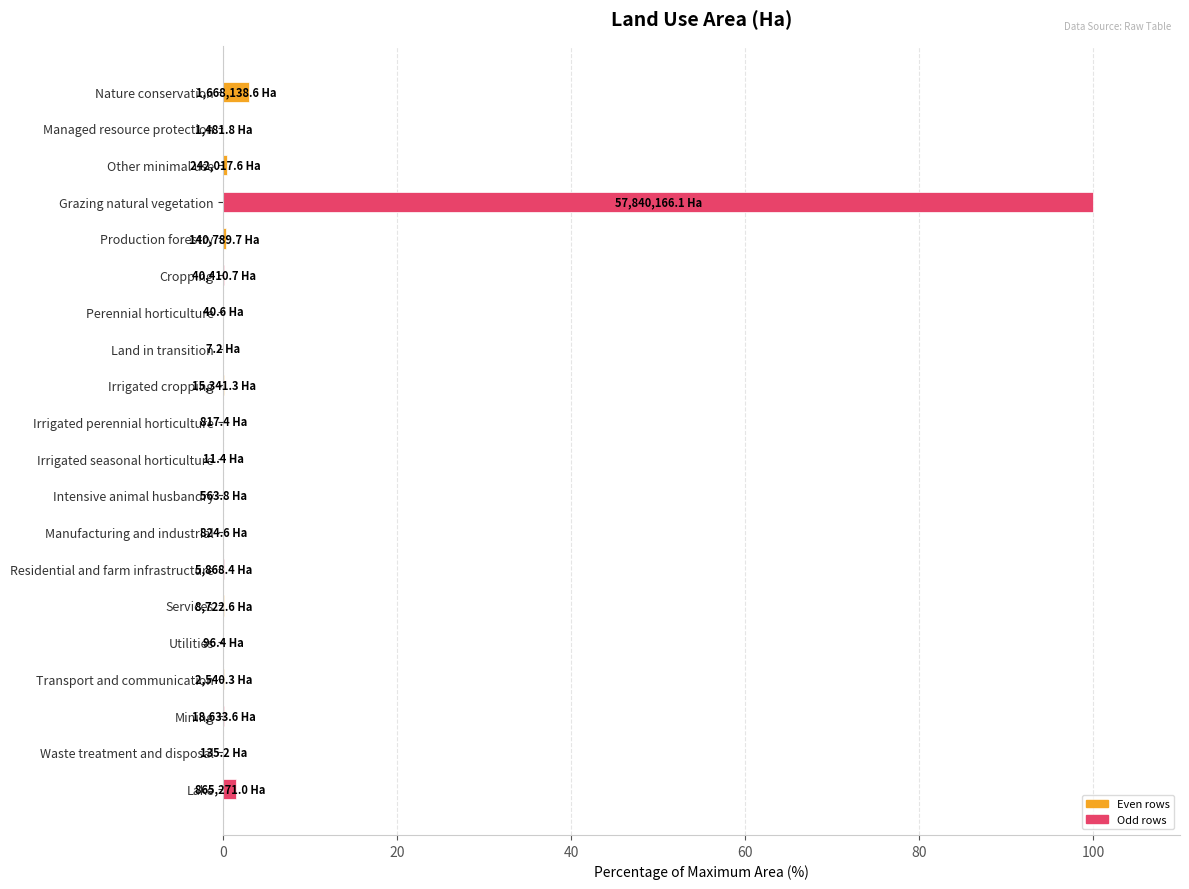

What is the sum of all values?

105.2